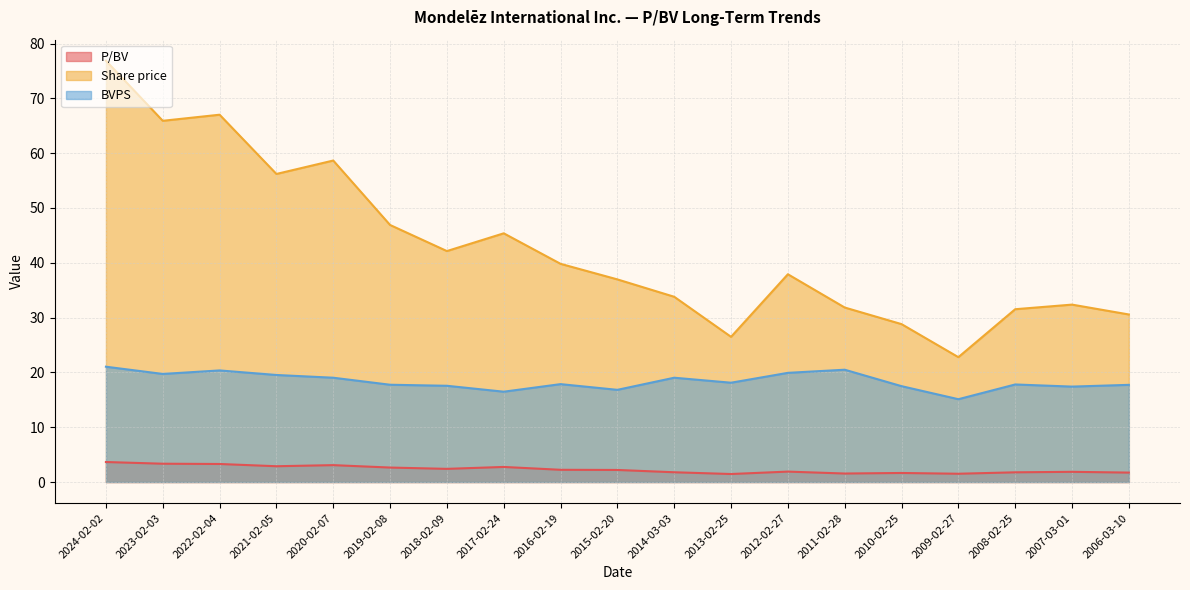

What is the value of the P/BV point at the 14th from the left?

1.6